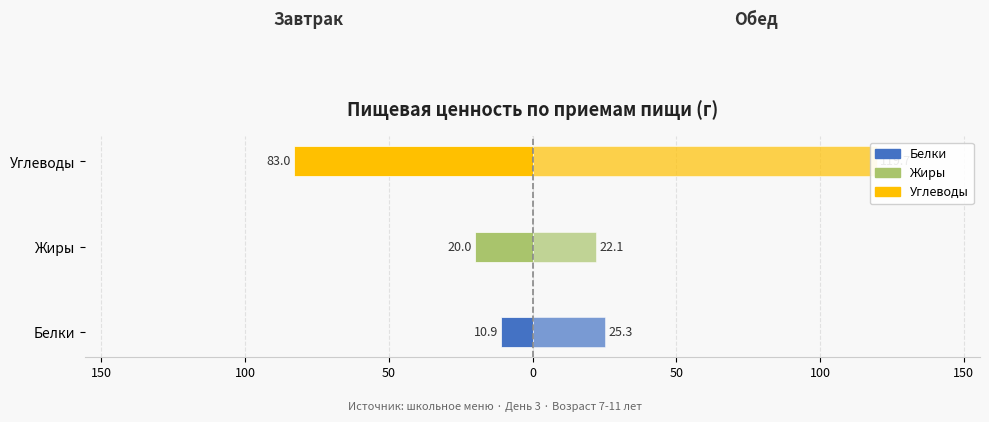

What is the sum of all Завтрак values?

-113.9